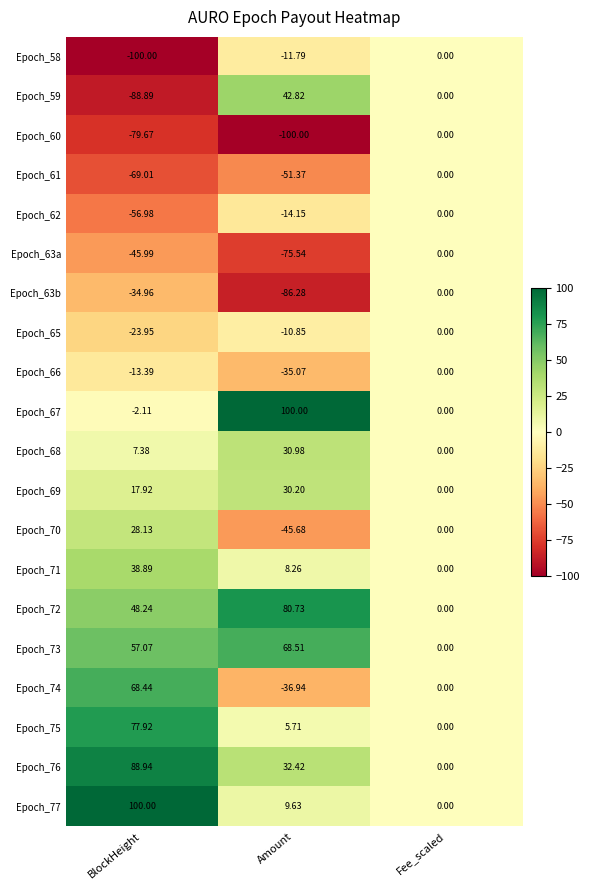

Is the value of Epoch_66 at Amount greater than the value of Epoch_74 at BlockHeight?

No